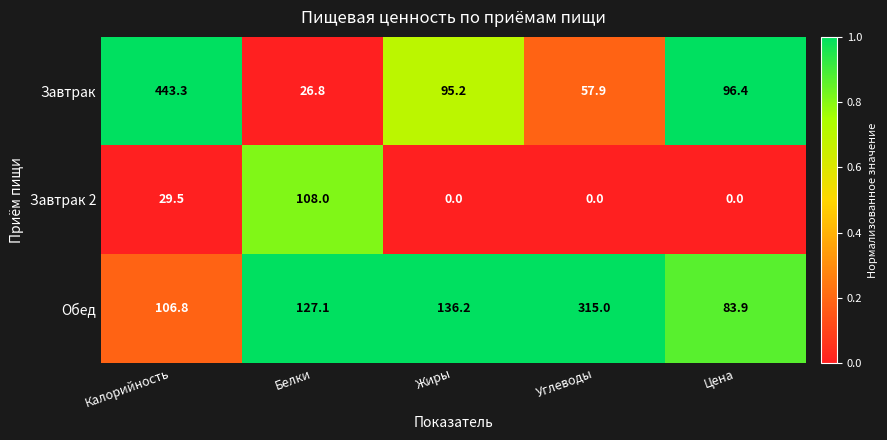

The value of Обед at Жиры is 136.2. True or false?

True